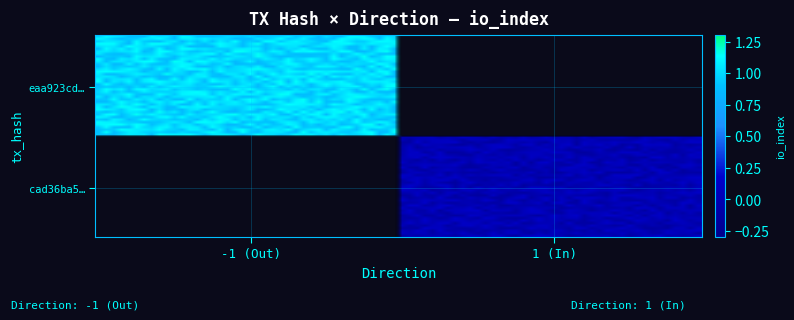

The cad36ba56cf9303668262d41ba087468c017470 series shows 0 at io_index. True or false?

True